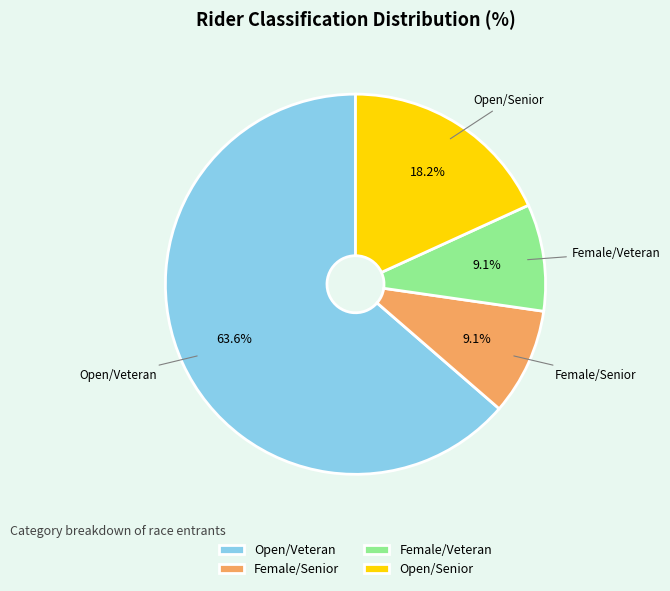

Between Open/Veteran and Open/Senior, which is larger?

Open/Veteran